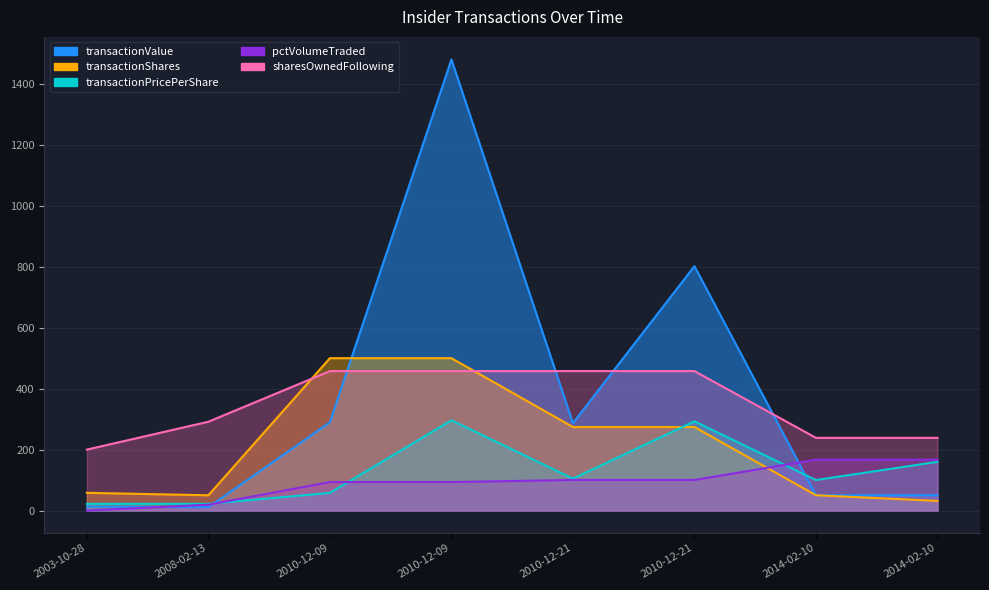

Rank the categories by transactionPricePerShare value from highest to lowest.

2010-12-09, 2010-12-21, 2014-02-10, 2010-12-21, 2014-02-10, 2010-12-09, 2003-10-28, 2008-02-13